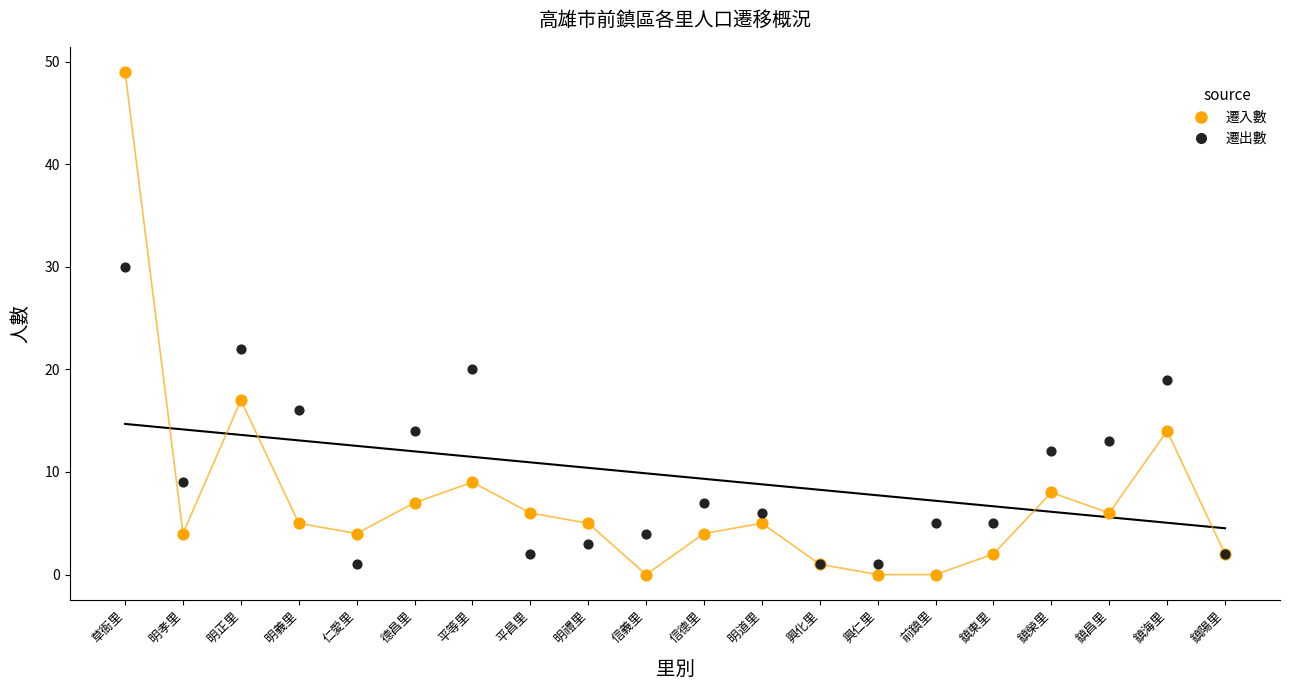

Which series has the widest spread of Y values?

遷入數